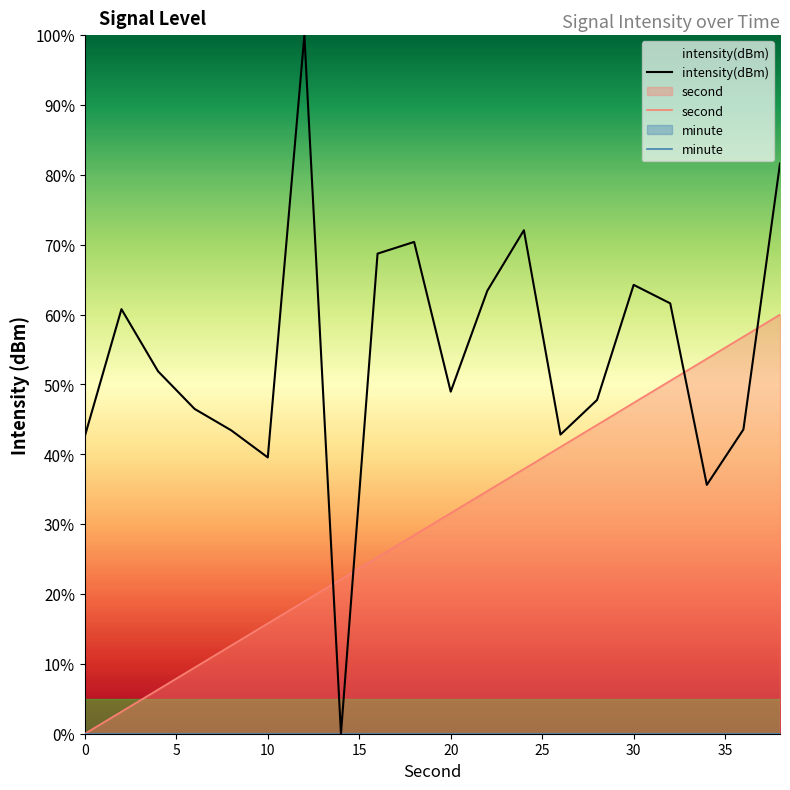

What is the difference between the maximum and minimum values in the intensity(dBm) series?

100.0